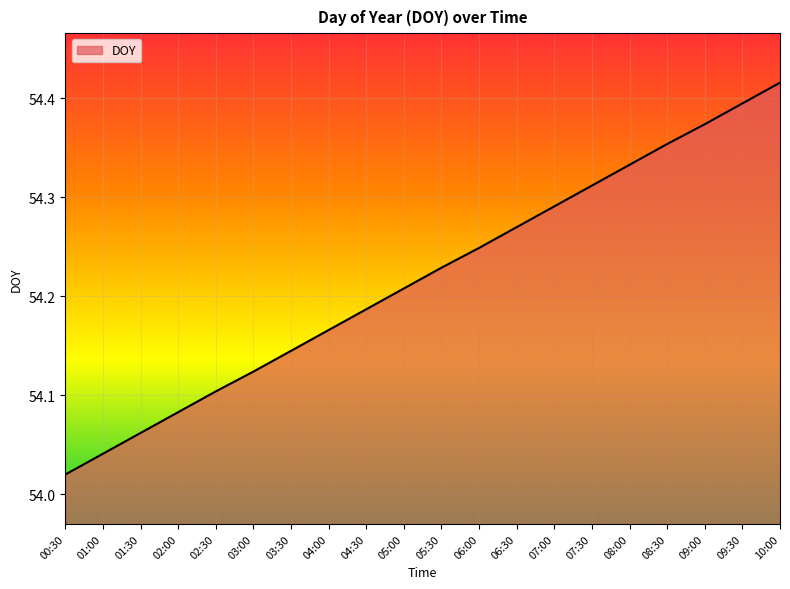

The chart shows a value of 80.8 at 05:30. True or false?

False